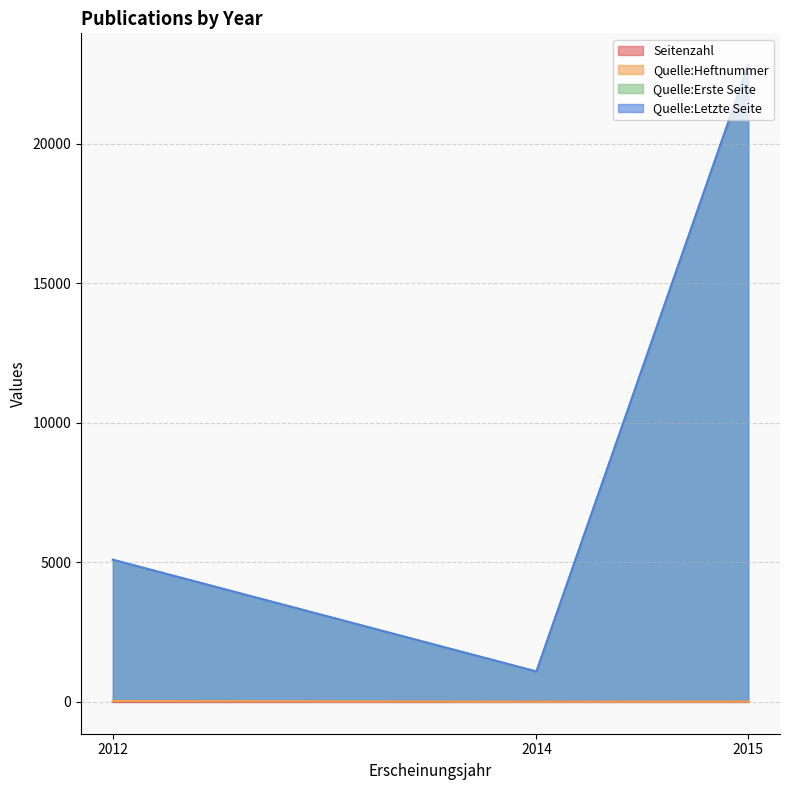

Reading left to right, extract all data points from this chart.

Seitenzahl: 2	3	4
Quelle:Heftnummer: 32	7	12
Quelle:Erste Seite: 5092	1086	22815
Quelle:Letzte Seite: 5093	1088	22818